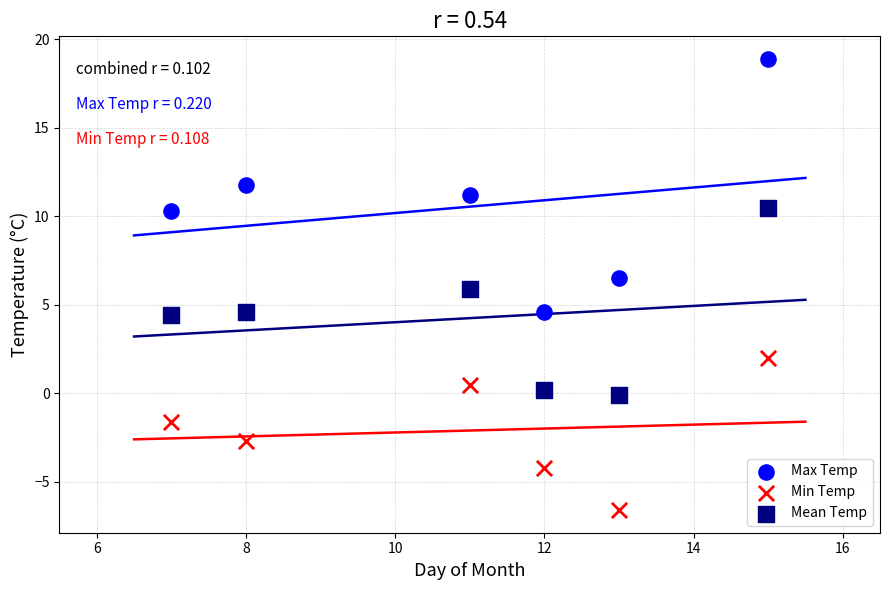

Which series reaches the minimum Y coordinate?

Min Temp